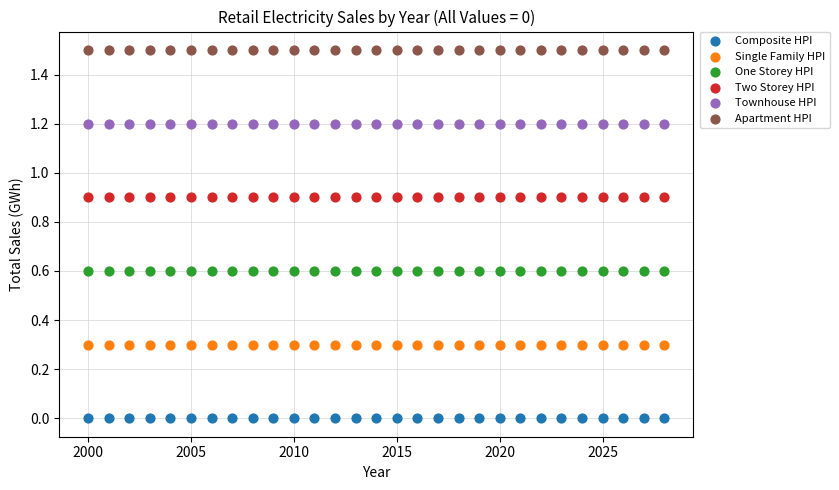

Which series reaches the minimum Y coordinate?

Composite HPI